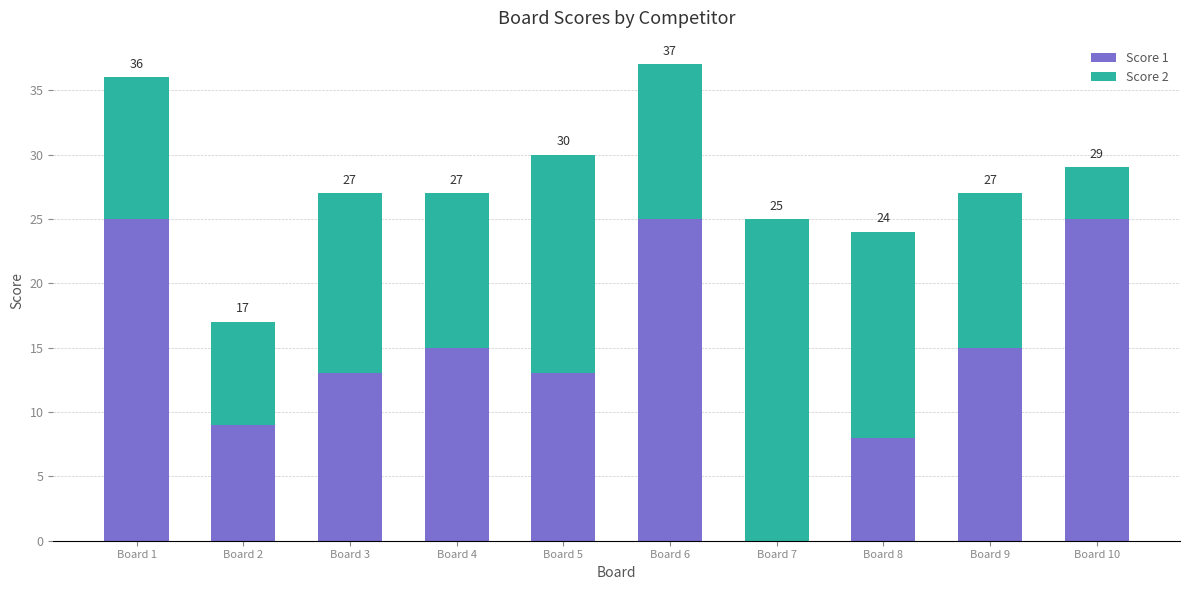

Rank the series by their maximum value, from highest to lowest.

Score 1, Score 2